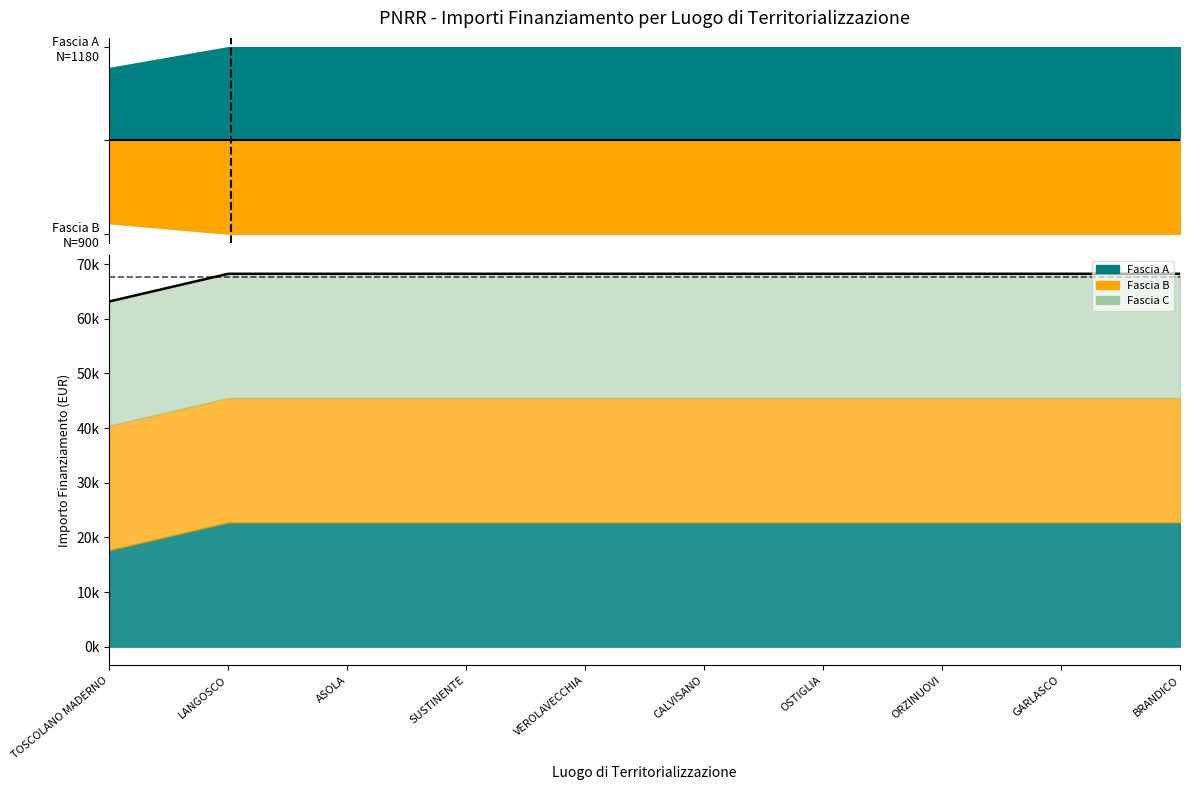

Read the value at OSTIGLIA.

68250.0